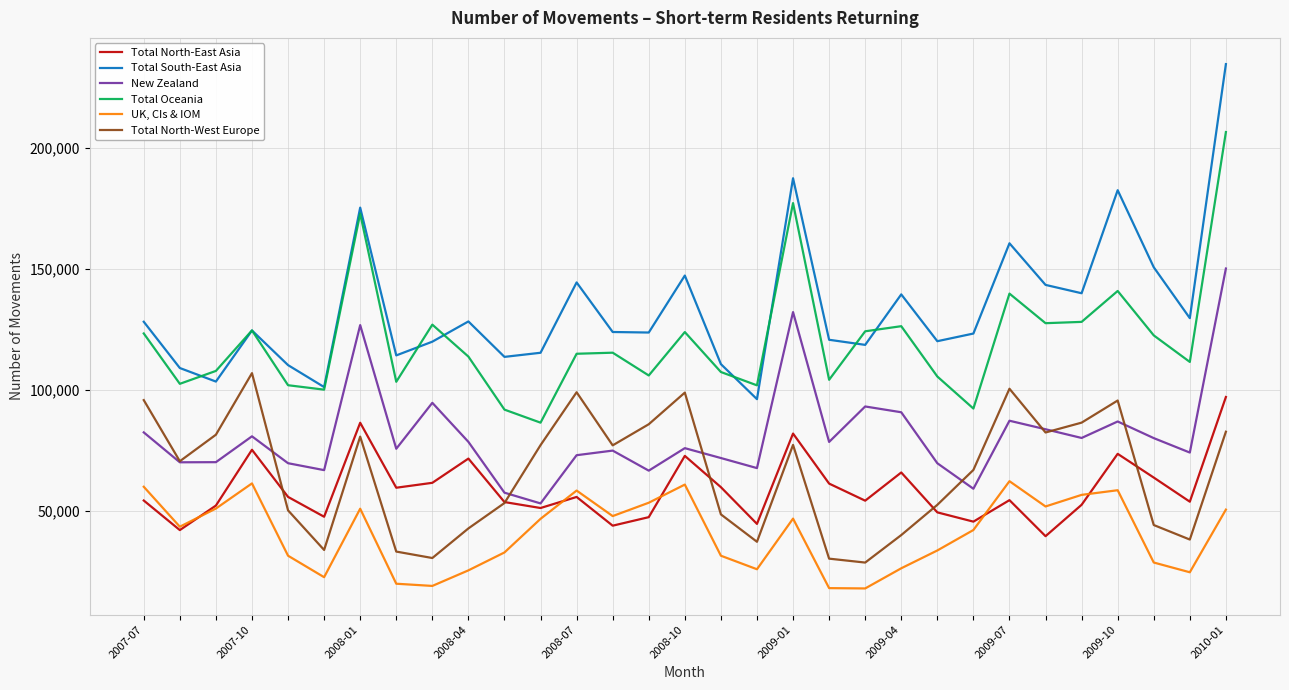

Which series has the largest total across all categories?

Total South-East Asia